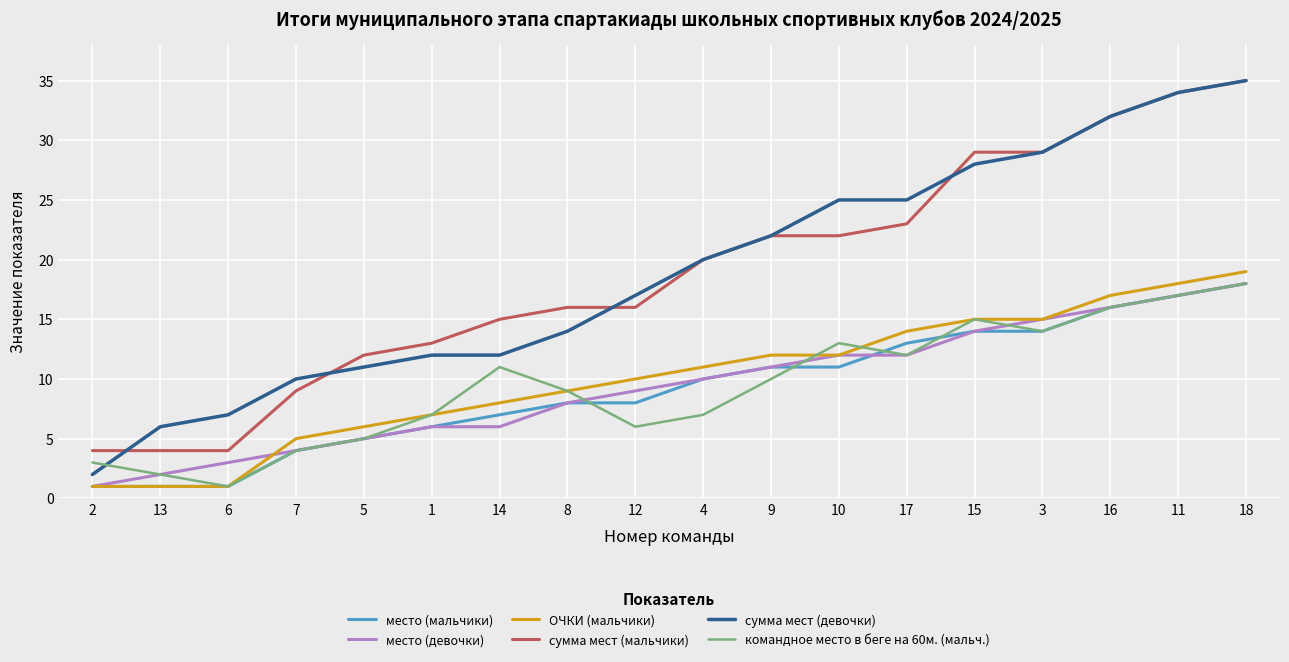

Which series ends up on top after the final intersection of командное место в беге на 60м. (мальч.) and сумма мест (девочки)?

сумма мест (девочки)